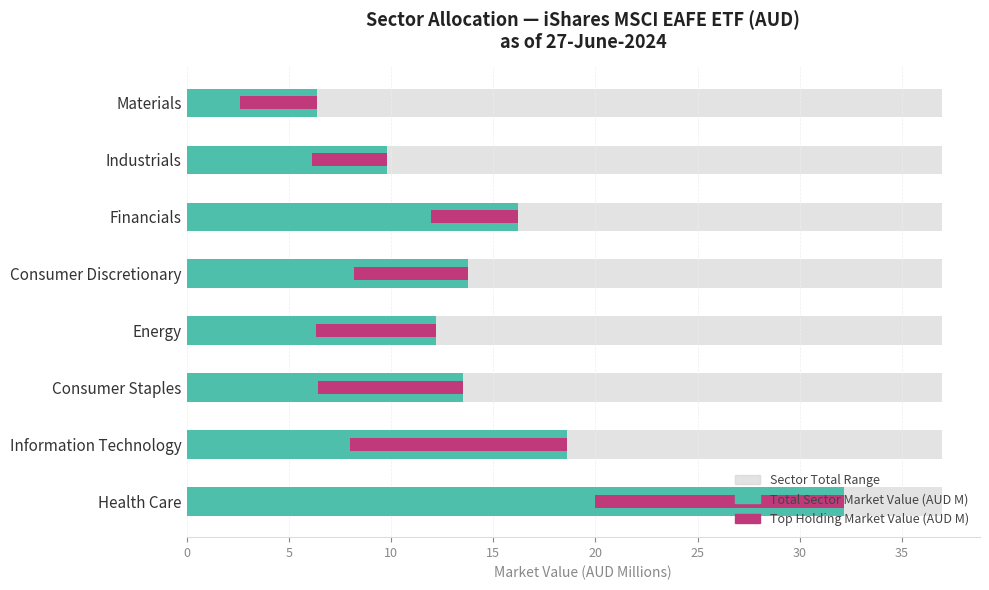

What is the minimum value for Top Holding Market Value (AUD M)?

3.7